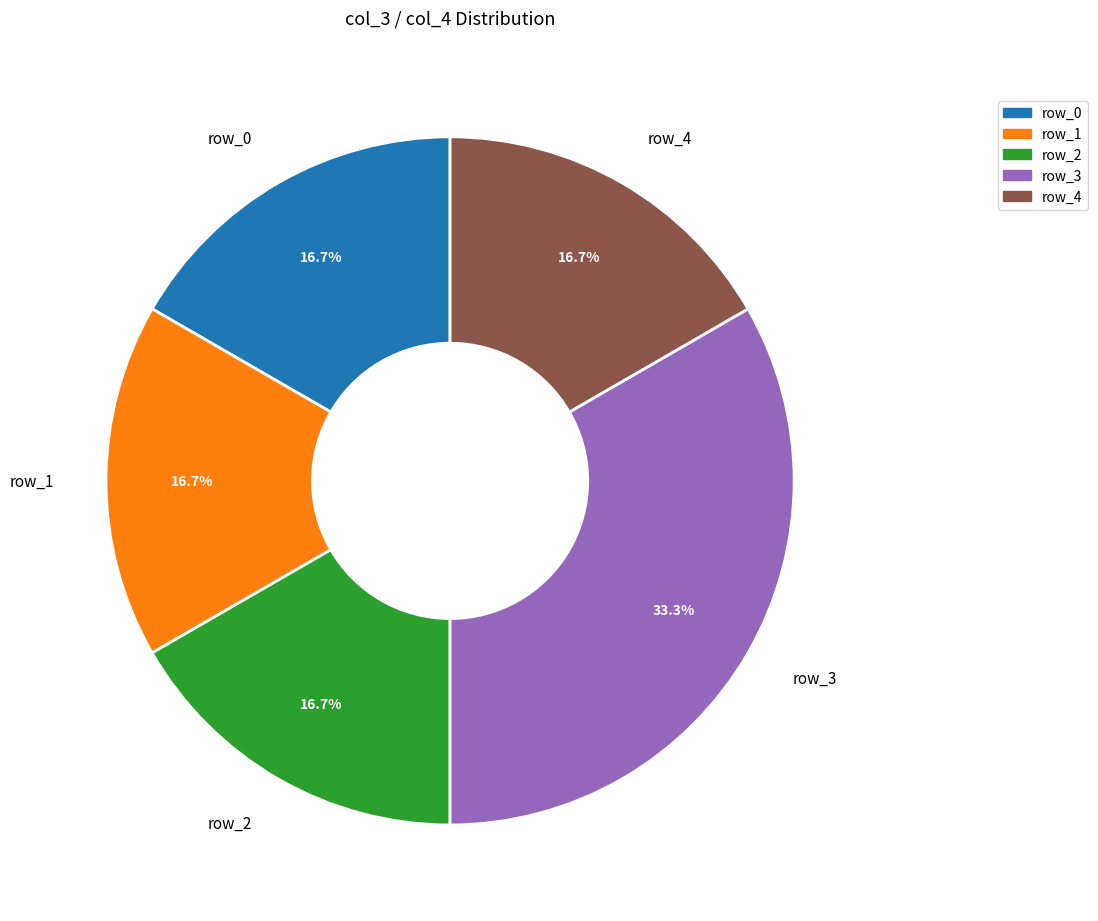

Is there a majority slice in this chart?

No